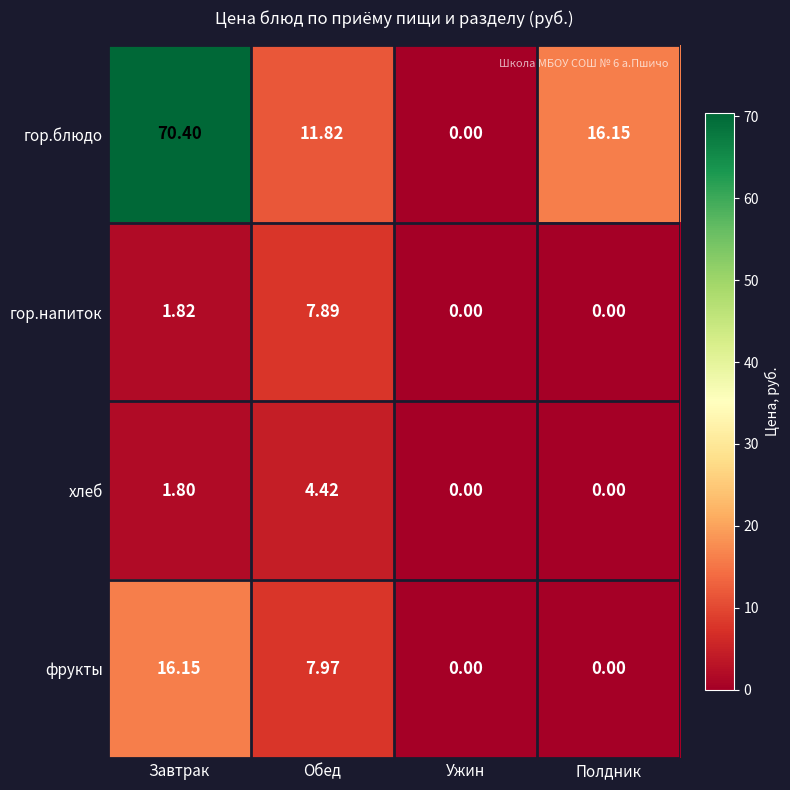

At which label does гор.блюдо reach its minimum?

Ужин